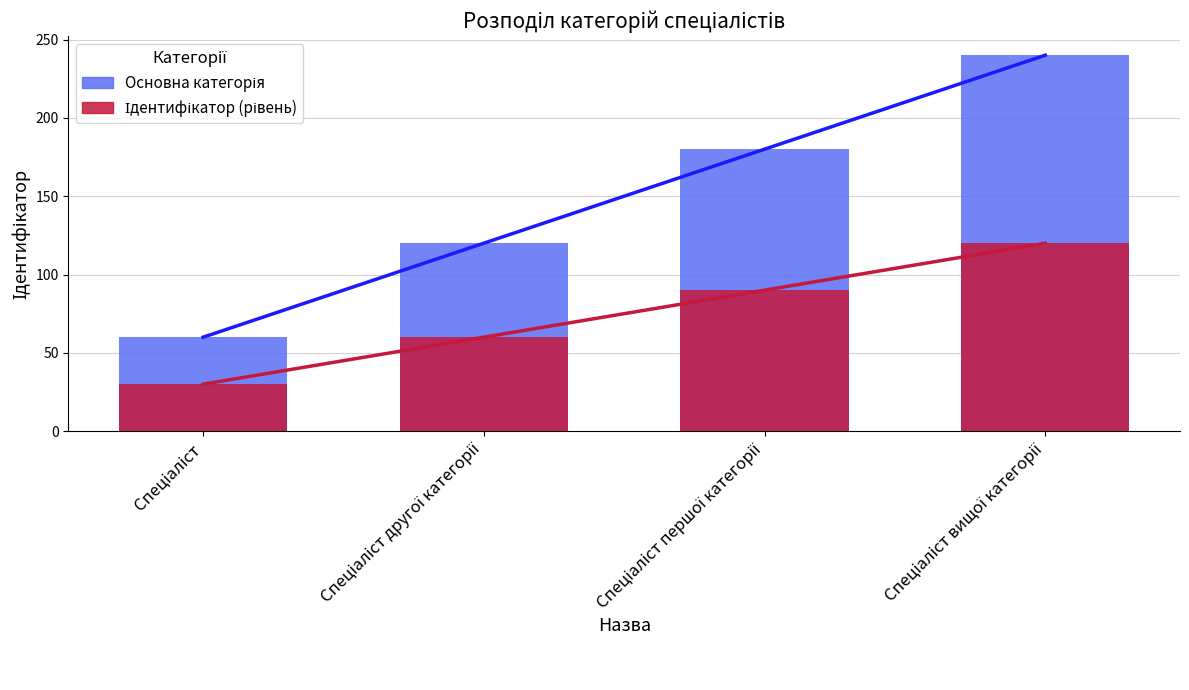

The Ідентифікатор (рівень) series shows 20 at Спеціаліст. True or false?

False